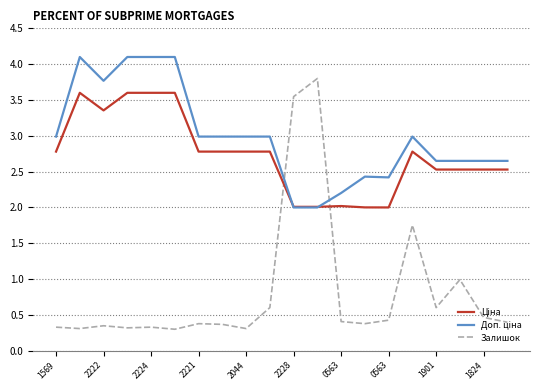

In Залишок, how many points are lower than both neighbors (excluding endpoints)?

6